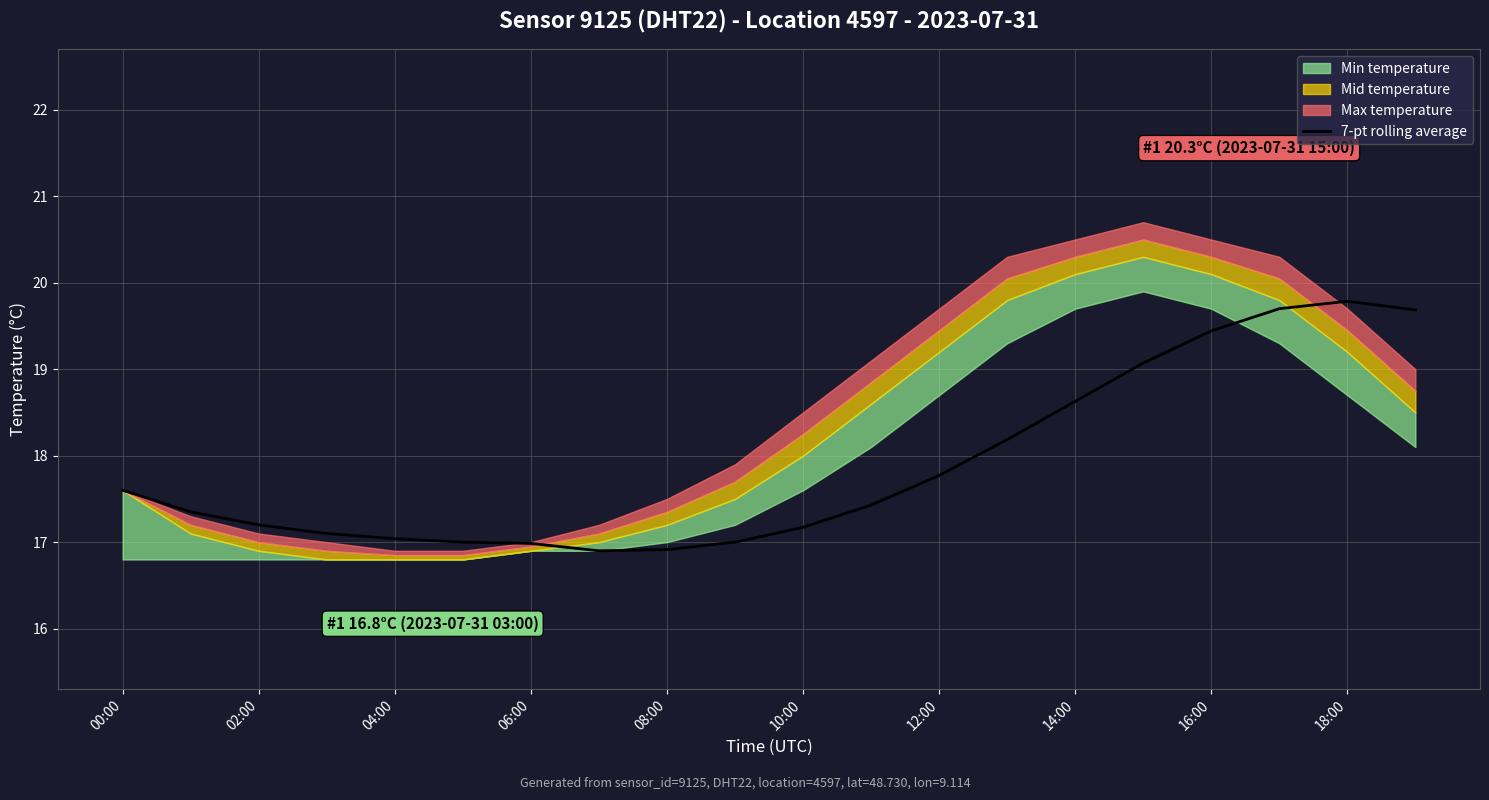

Does the chart have visible grid lines?

Yes